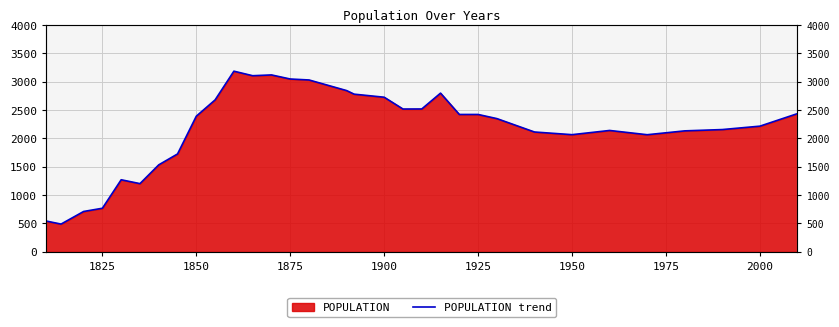

The chart shows a value of 114 at 1825. True or false?

False